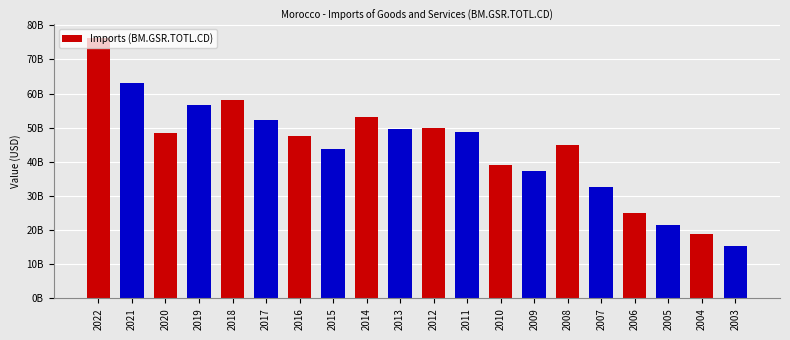

Reading right to left, transcribe all the data shown in this chart.

15224550035.6	18901606281.8	21615514675.6	25082714599.7	32735532657.5	44909700080.1	37346258443.3	39108944424.2	48763626006.4	49912582618.4	49667376897.7	53142926849.3	43623670536.9	47516912886.9	52159293930.1	58182159895.3	56758647442.3	48343776257.8	63175418824.2	76415490274.7